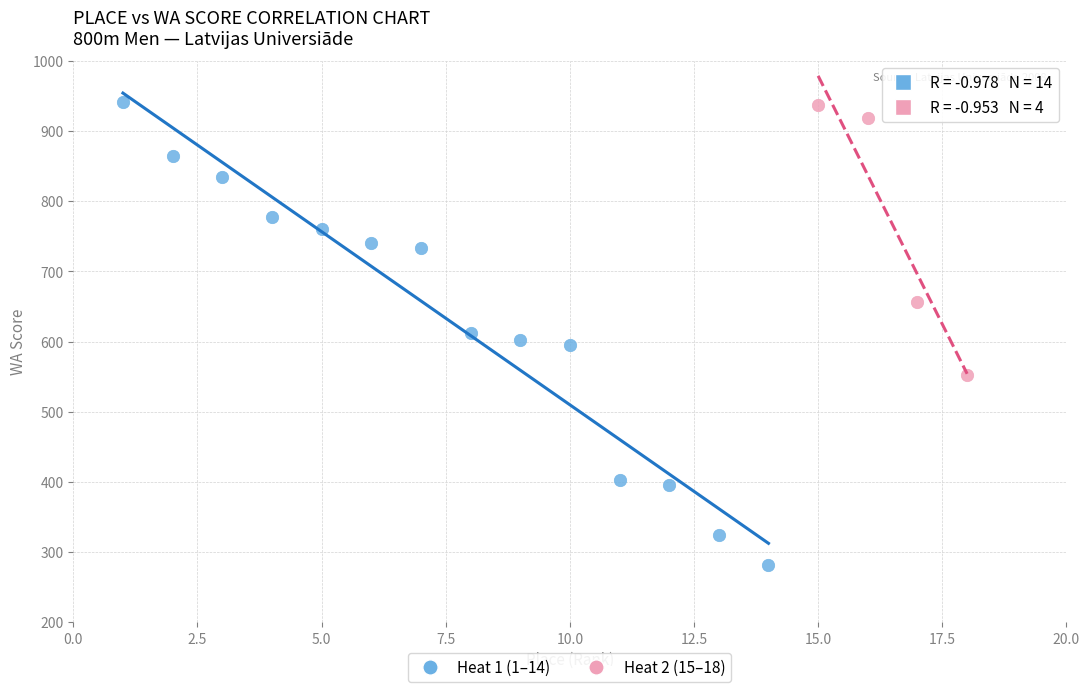

What are all the series names shown in the legend?

Heat 1 (1–14), Heat 2 (15–18)